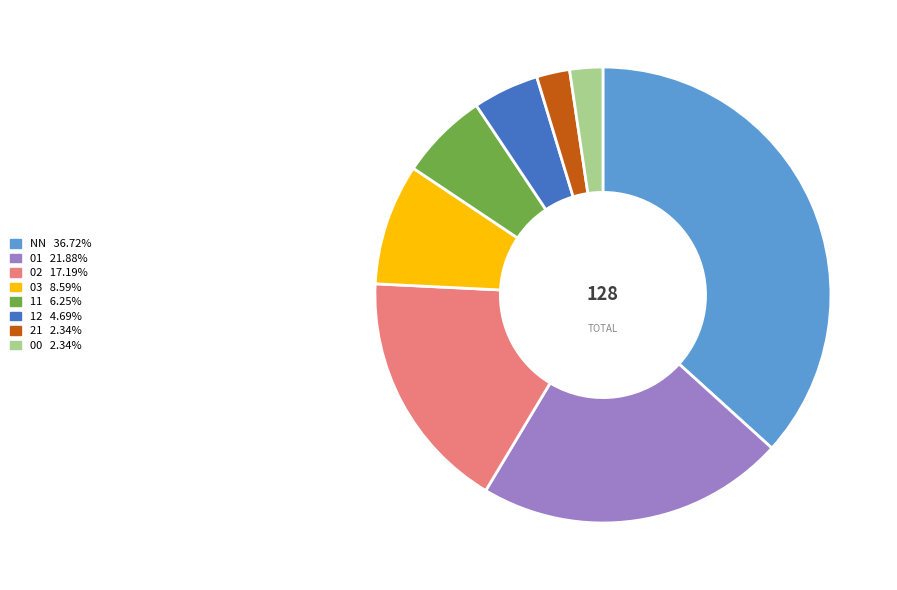

Approximately how many times larger is the value at 12 compared to 21?

2.0